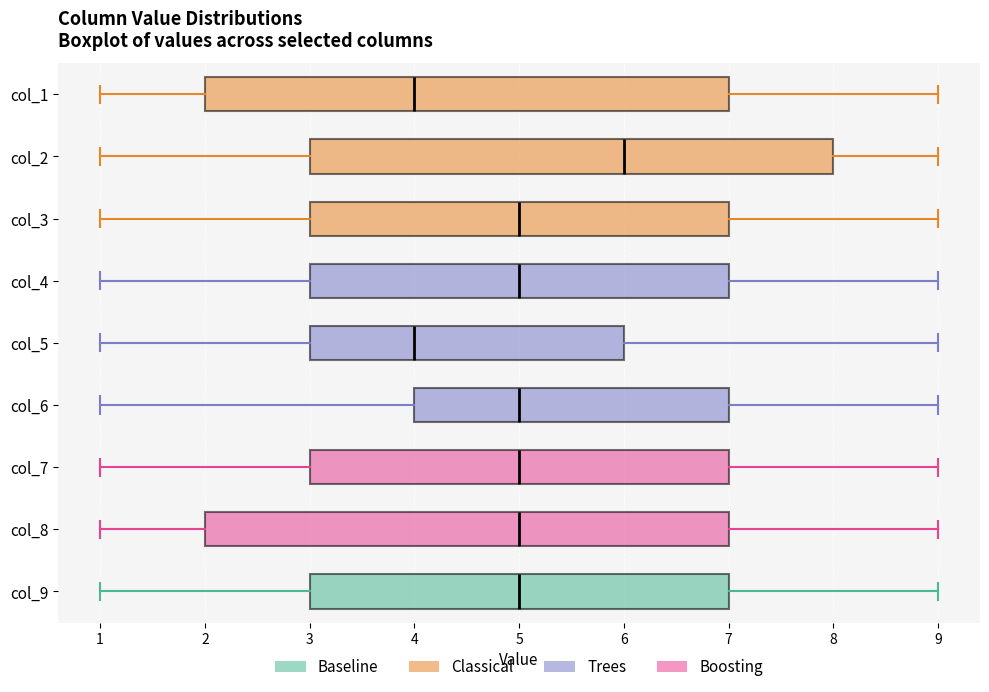

Reading bottom to top, transcribe this box plot: for each box, give where its median line is, the range the box spans, and where its two whiskers end, as read against the x-axis. The values are not printed on the chart, so give them approximately, as read against the axis.

col_9: median 5, box 3 to 7, whiskers 1 to 9
col_8: median 5, box 2 to 7, whiskers 1 to 9
col_7: median 5, box 3 to 7, whiskers 1 to 9
col_6: median 5, box 4 to 7, whiskers 1 to 9
col_5: median 4, box 3 to 6, whiskers 1 to 9
col_4: median 5, box 3 to 7, whiskers 1 to 9
col_3: median 5, box 3 to 7, whiskers 1 to 9
col_2: median 6, box 3 to 8, whiskers 1 to 9
col_1: median 4, box 2 to 7, whiskers 1 to 9